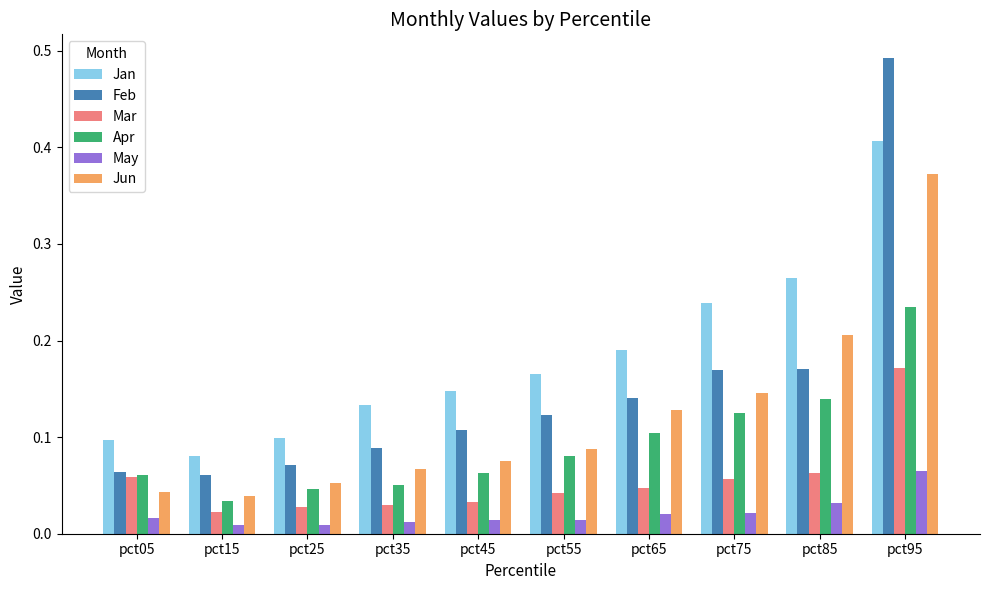

What is the sum of all Feb values?

1.5